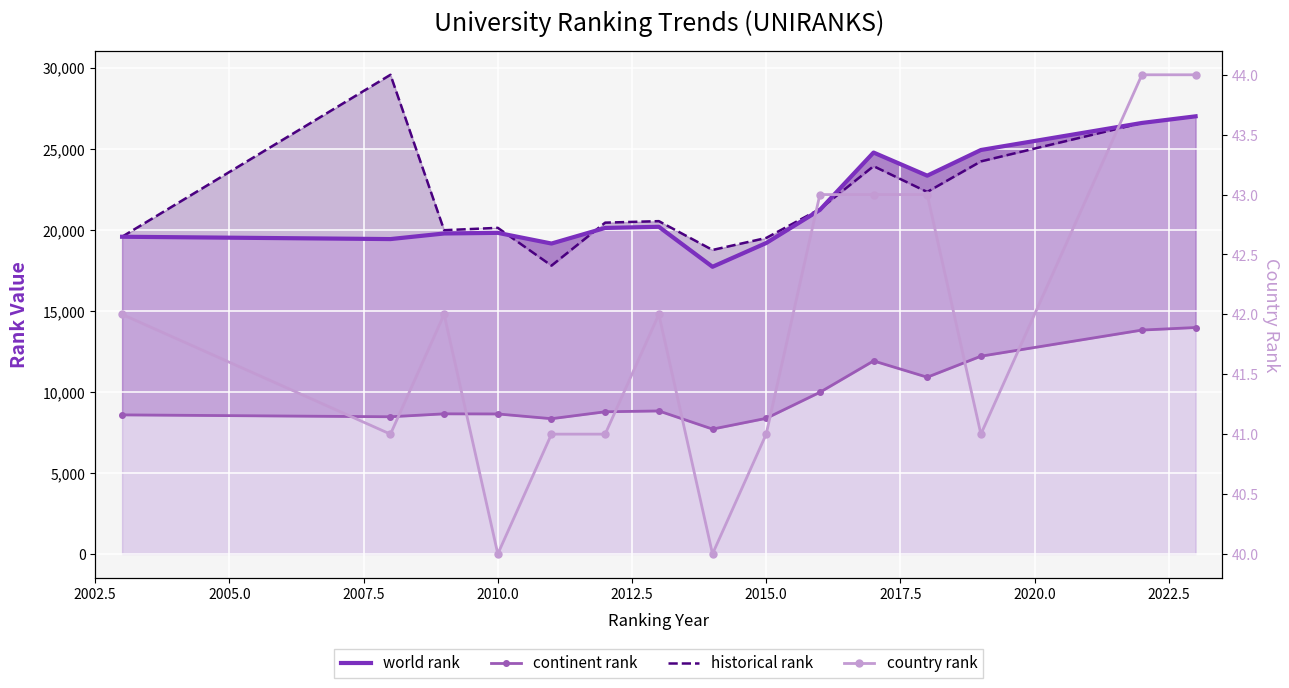

Reading left to right, list all the values displayed in this chart.

world rank: 19570.0	19426.0	19771.0	19810.0	19151.0	20113.0	20184.0	17716.0	19182.0	21226.0	24765.0	23338.0	24922.0	26591.0	27000.0
continent rank: 8580.0	8463.0	8644.0	8637.0	8344.0	8771.0	8822.0	7703.0	8366.0	9972.0	11909.0	10903.0	12200.0	13812.0	13969.0
historical rank: 19570.0	29562.5	19973.5	20119.0	17788.5	20440.0	20532.5	18754.5	19495.0	21277.5	23924.5	22334.0	24219.5	26591.0	27000.0
country rank: 42.0	41.0	42.0	40.0	41.0	41.0	42.0	40.0	41.0	43.0	43.0	43.0	41.0	44.0	44.0